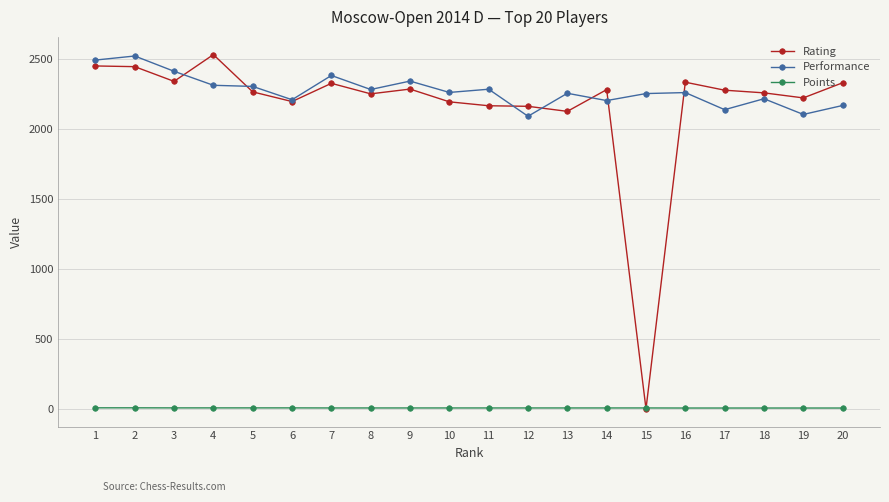

What is the lowest value of the Performance series?

2088.0